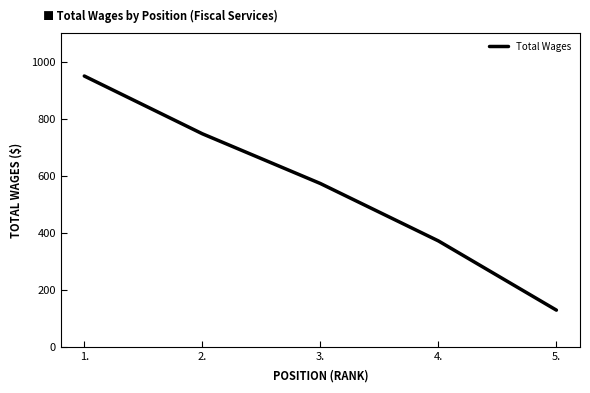

Is this an area chart (filled region under the line)?

No